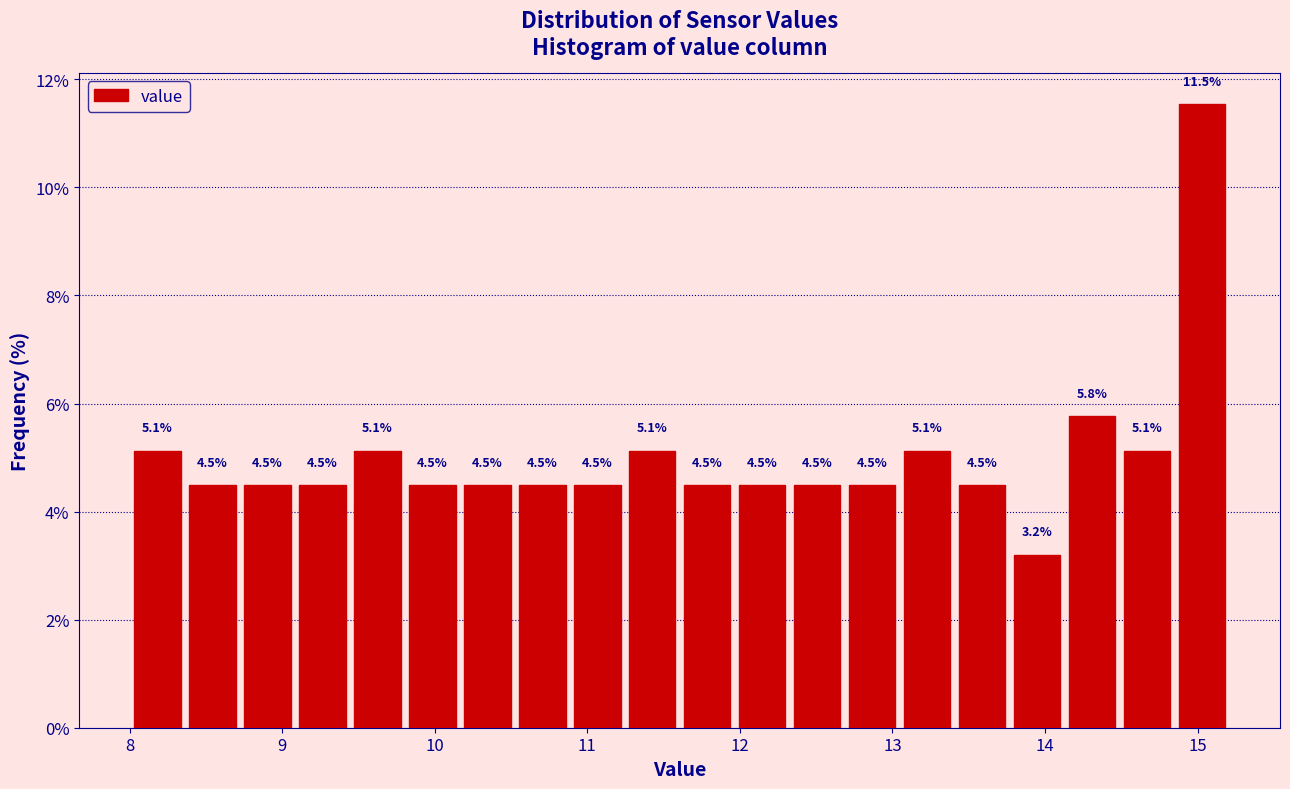

Around what value on the x-axis is the tallest bar? Give the approximate position of its centre, as read against the axis.

15.0